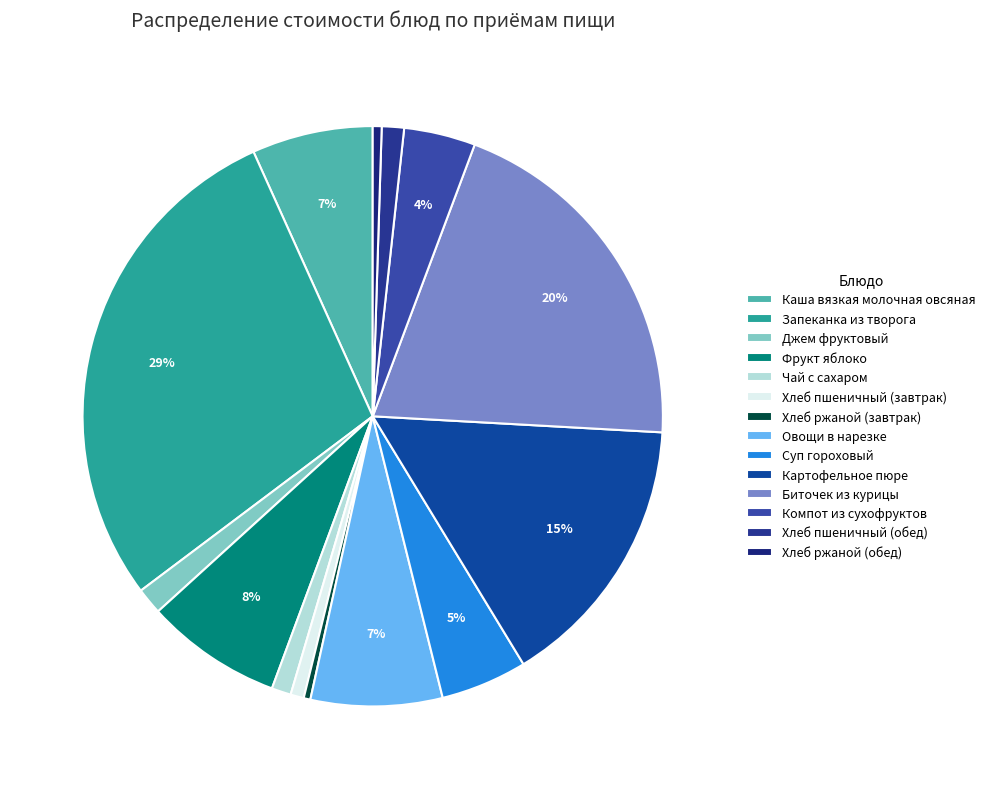

Does any single category account for the majority?

No